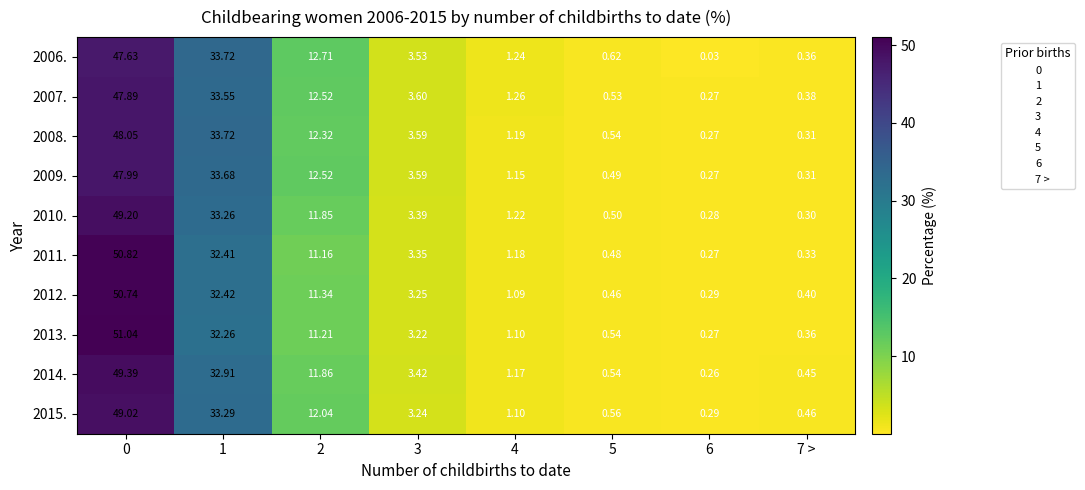

Is the value of 2011. at 1 greater than the value of 2009. at 5?

Yes